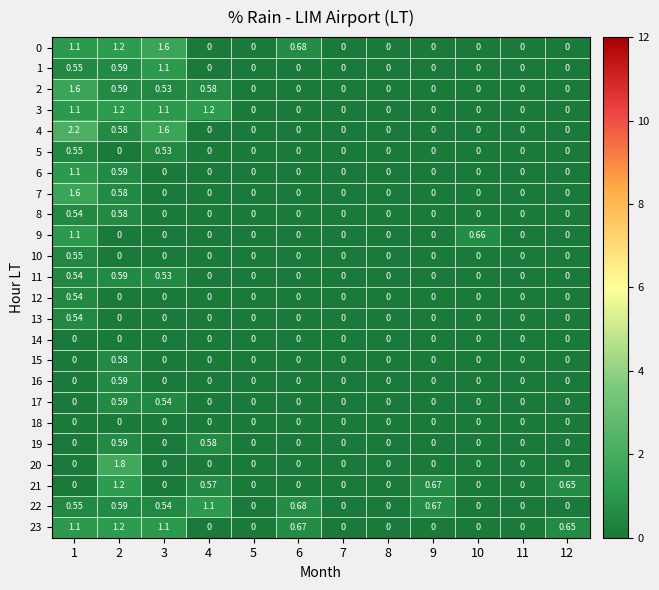

How many series are shown in this chart?

24